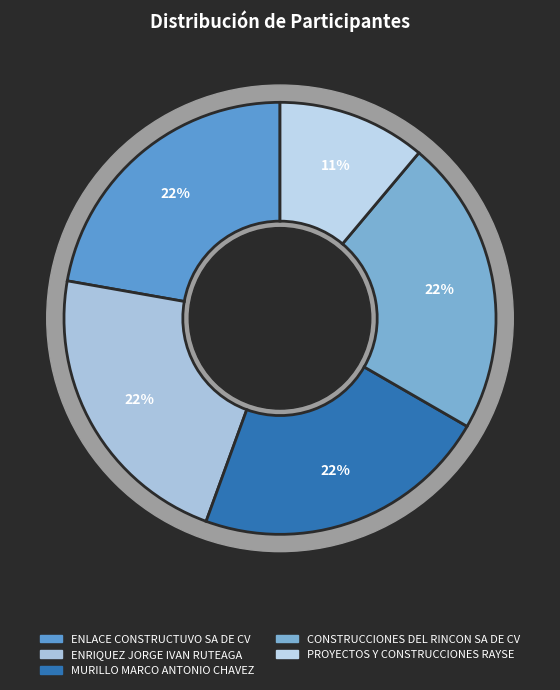

Which slice is the largest?

ENLACE CONSTRUCTUVO SA DE CV